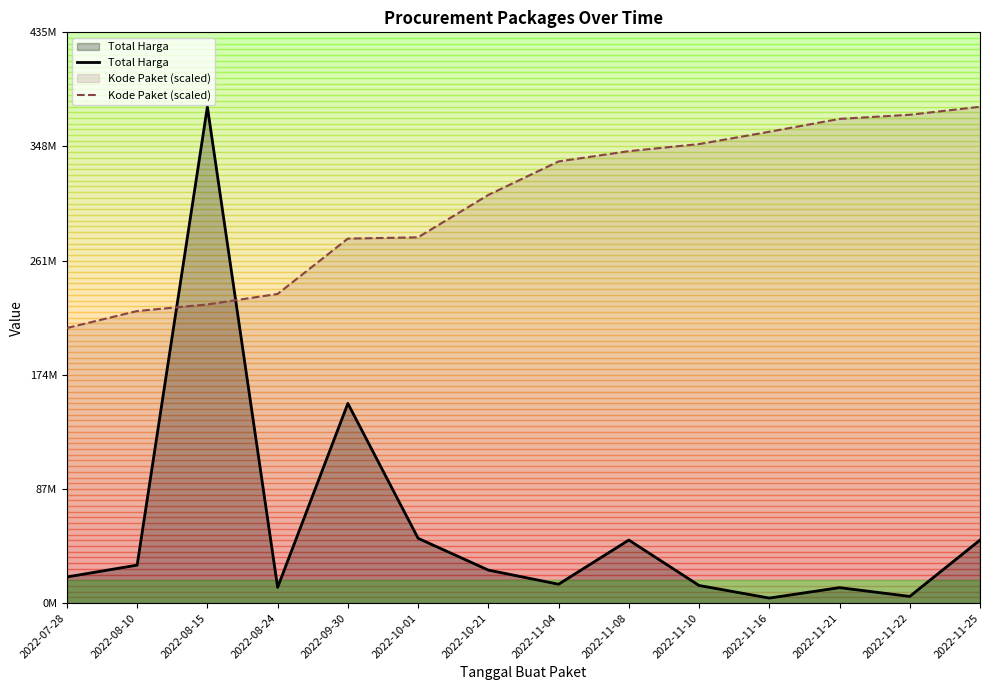

The Total Harga series shows 6066996.7 at 2022-08-24. True or false?

False